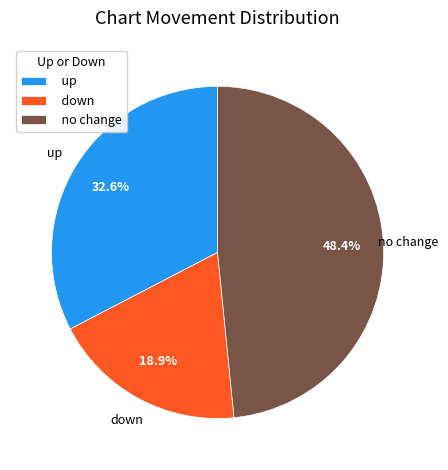

Is there any slice that represents more than half of the pie?

No